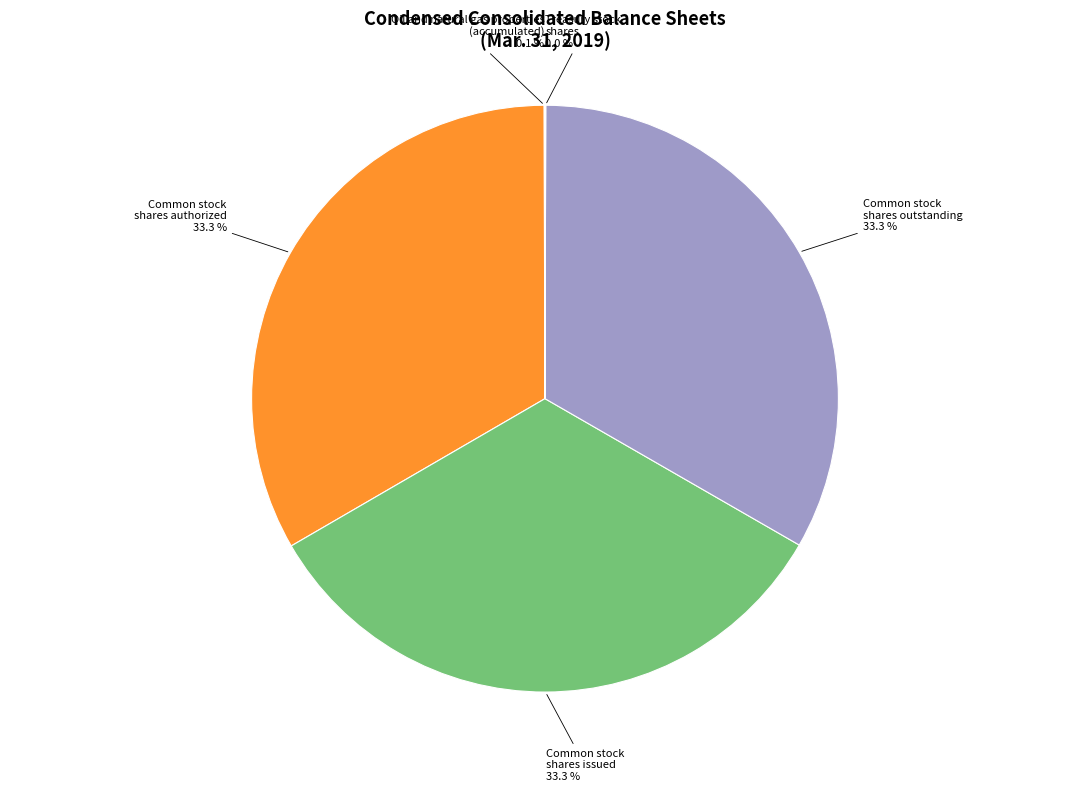

Is there any slice that represents more than half of the pie?

No